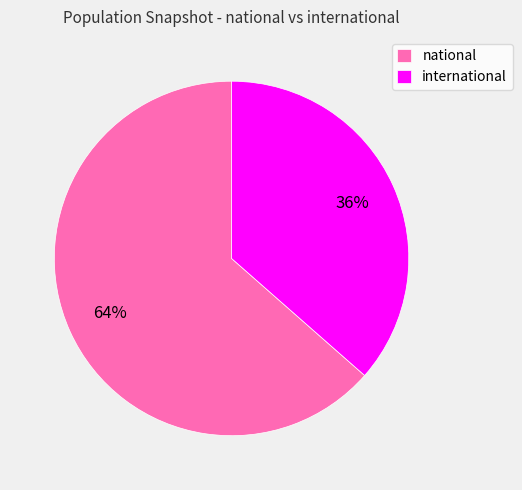

How many segments does this pie chart have?

2